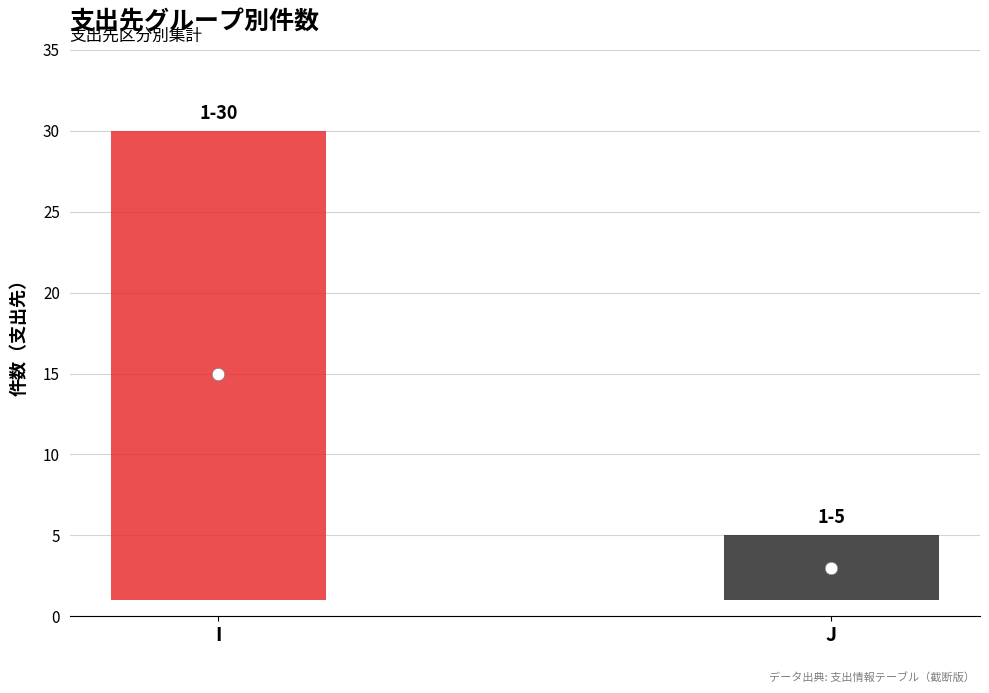

Approximately how many times larger is the value at J compared to I?

0.2